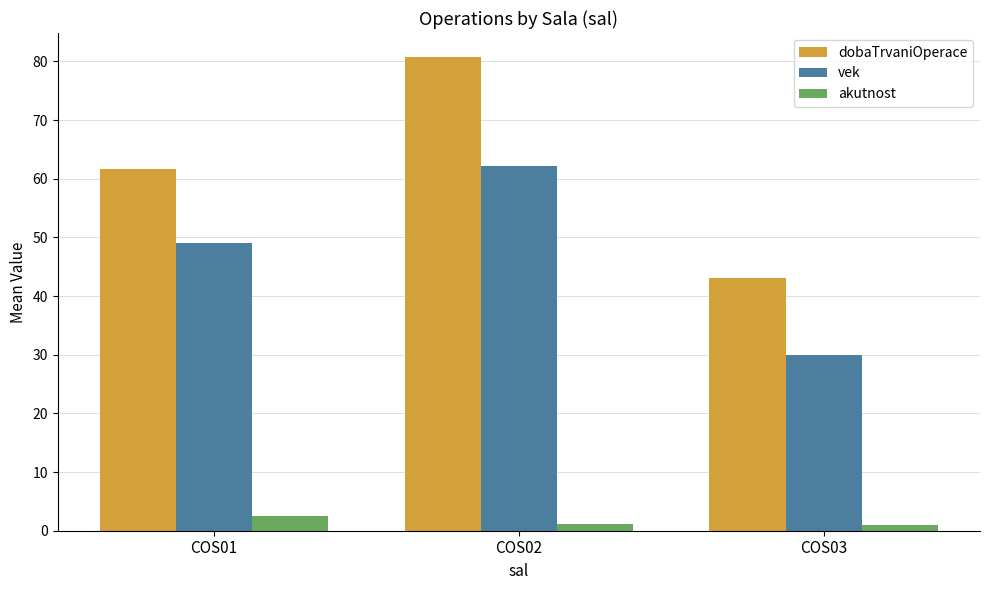

Are the bars grouped side by side (vs. stacked)?

Yes